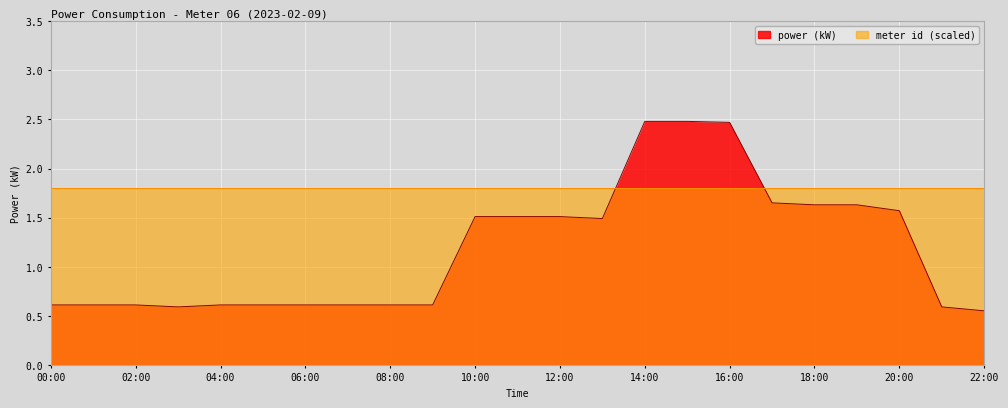

Read the value at 02:00.

0.6